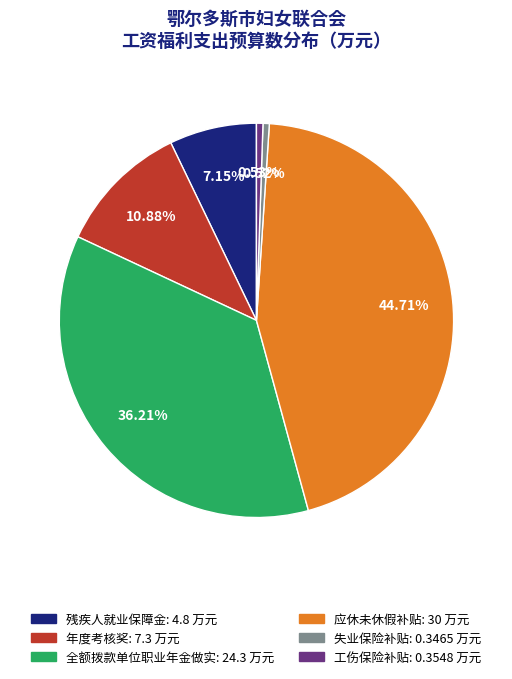

To the nearest percent, what is the combined percentage of 残疾人就业保障金 and 失业保险补贴?

8%